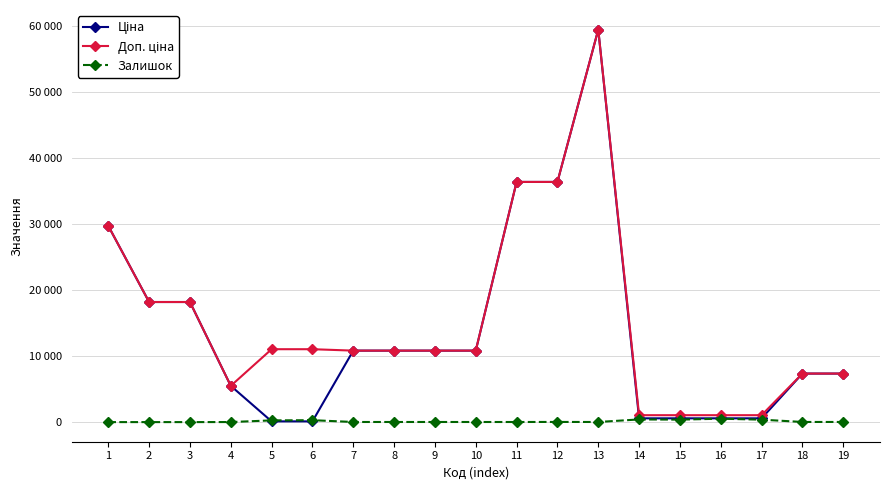

Does the chart have visible grid lines?

Yes